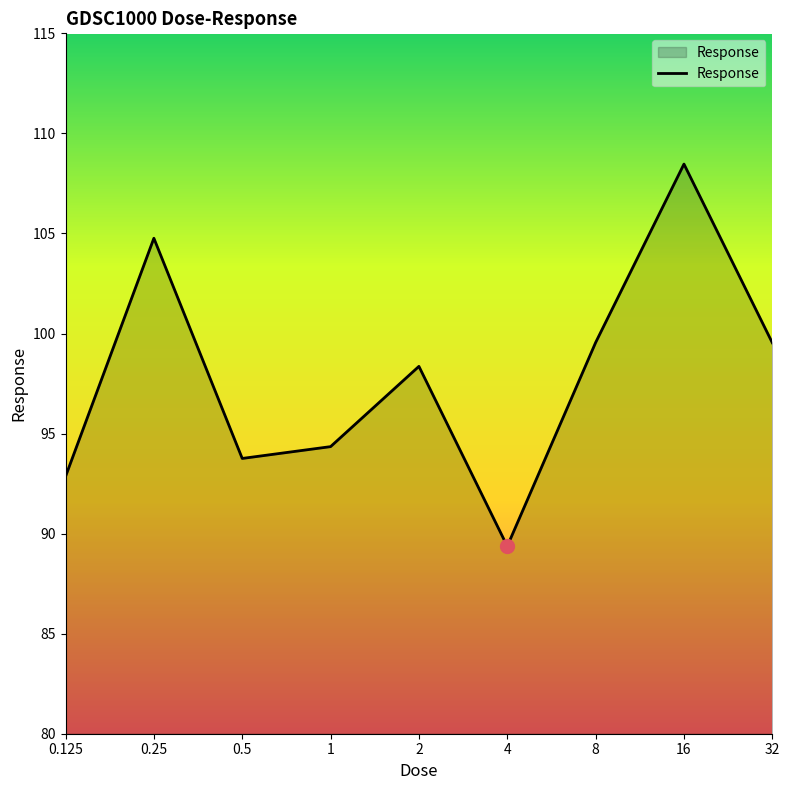

What is the minimum value shown in the chart?

89.4